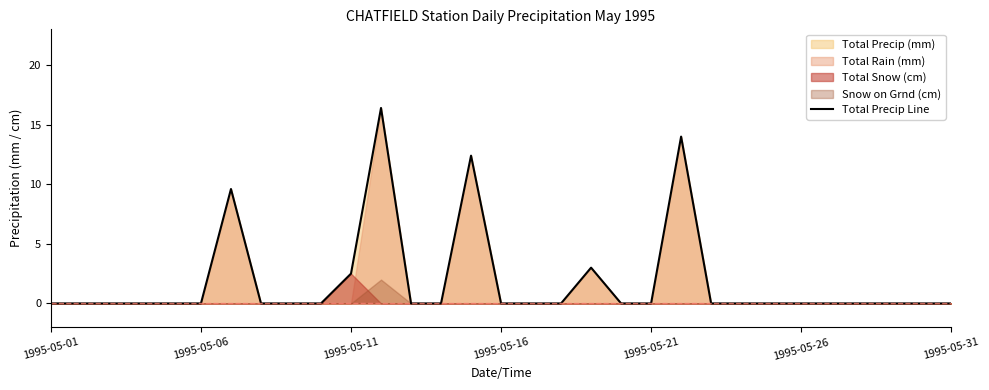

True or false: Total Precip Line has a value of 0.0 at 1995-05-26.

True